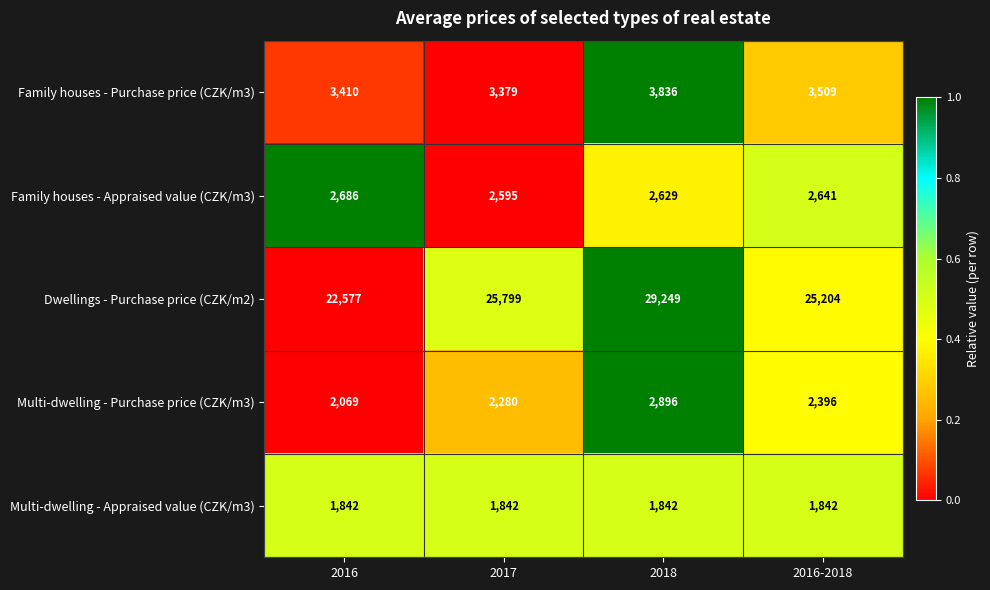

Reading right to left, list all the values displayed in this chart.

Family houses - Purchase price (CZK/m3): 3509	3836	3379	3410
Family houses - Appraised value (CZK/m3): 2641	2629	2595	2686
Dwellings - Purchase price (CZK/m2): 25204	29249	25799	22577
Multi-dwelling - Purchase price (CZK/m3): 2396	2896	2280	2069
Multi-dwelling - Appraised value (CZK/m3): 1842	1842	1842	1842